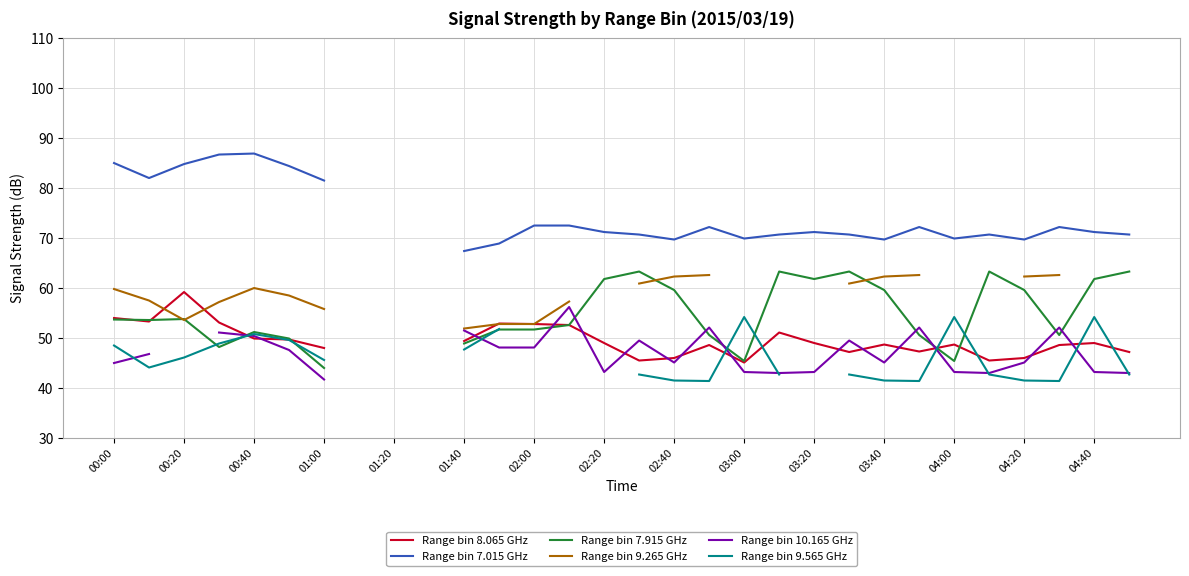

Rank the series by their maximum value, from lowest to highest.

Range bin 9.565 GHz, Range bin 10.165 GHz, Range bin 8.065 GHz, Range bin 9.265 GHz, Range bin 7.915 GHz, Range bin 7.015 GHz